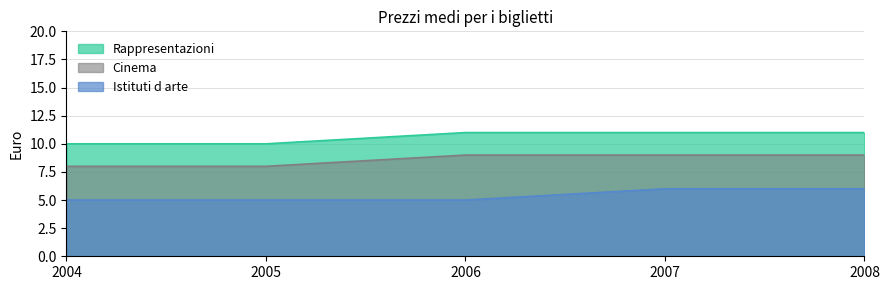

What is the approximate value of Cinema at 2006?

9